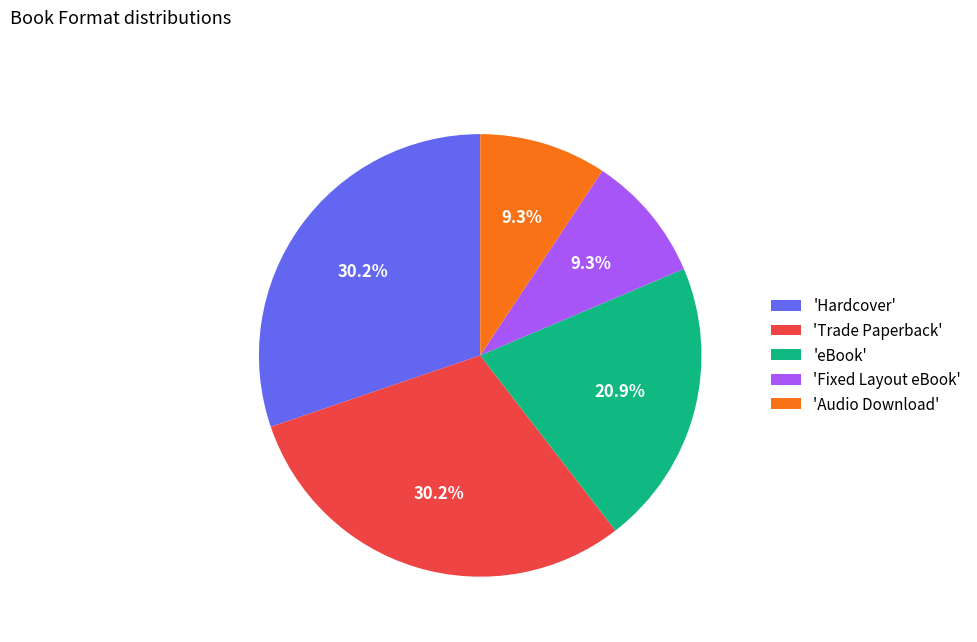

How many segments does this pie chart have?

5